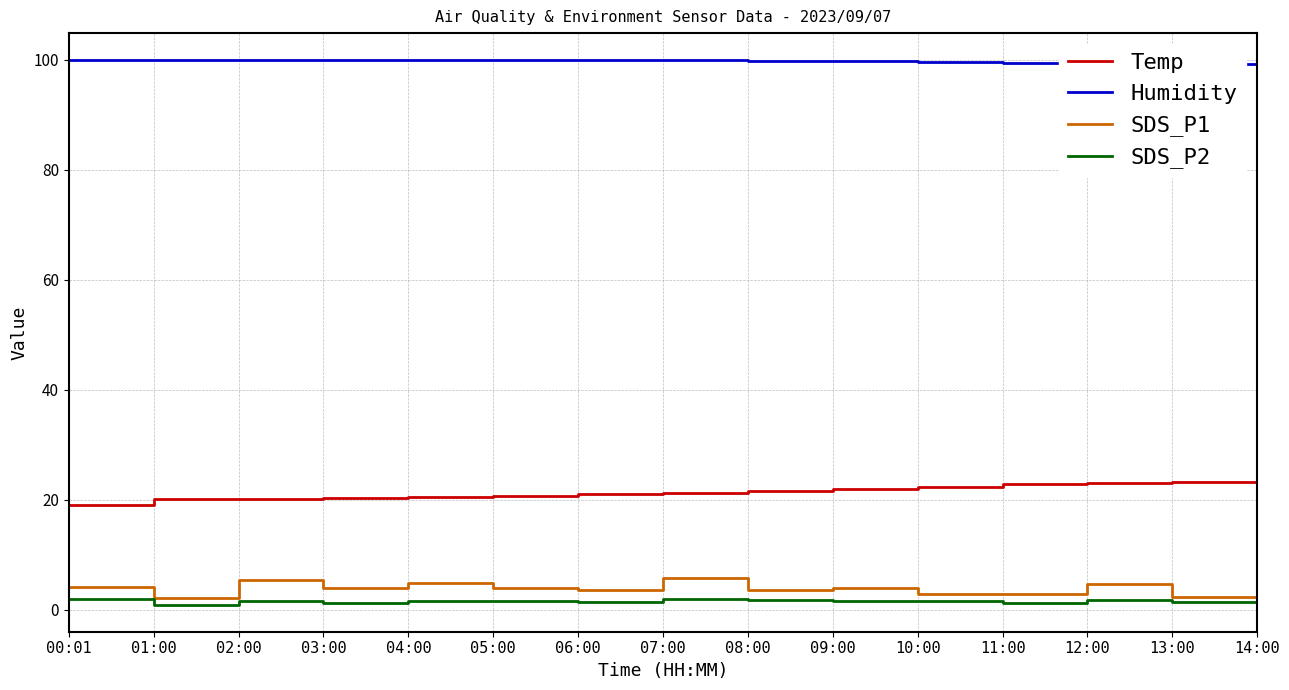

What is the maximum value shown in the chart?

99.9